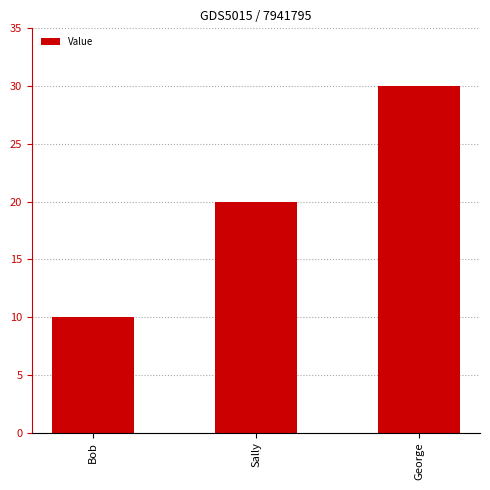

How many values are below 20?

1